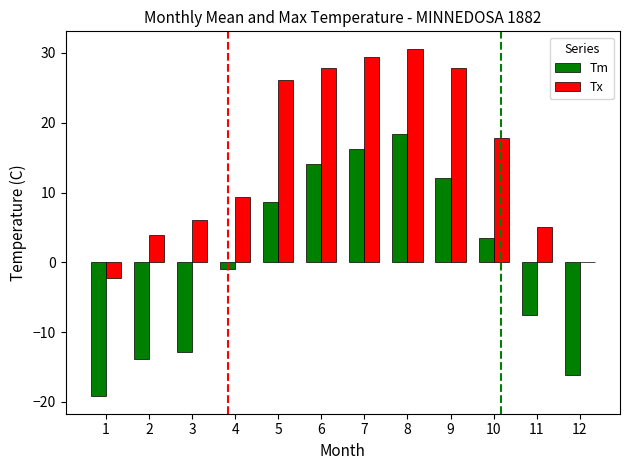

What is the sum of the Tx values at 1 and 9?

25.6